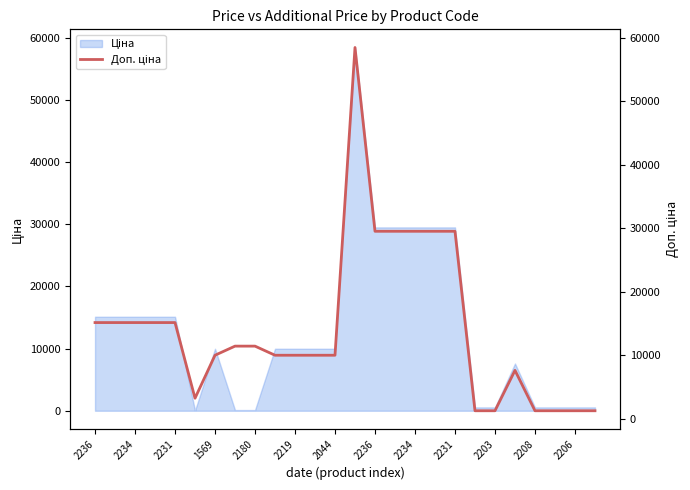

What is the maximum value shown in the chart?

58426.5